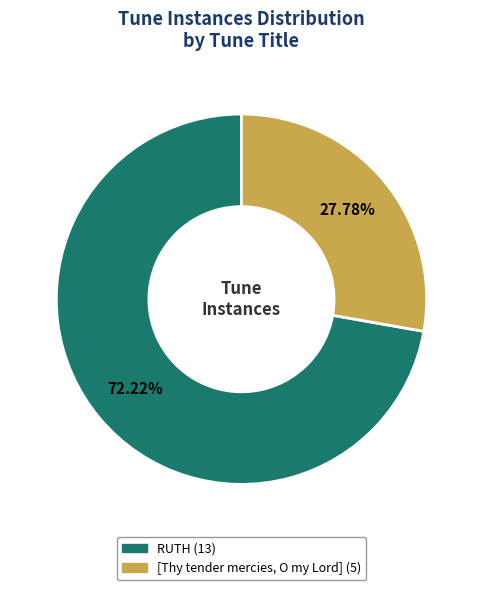

What is the smallest slice in the pie chart?

[Thy tender mercies, O my Lord]